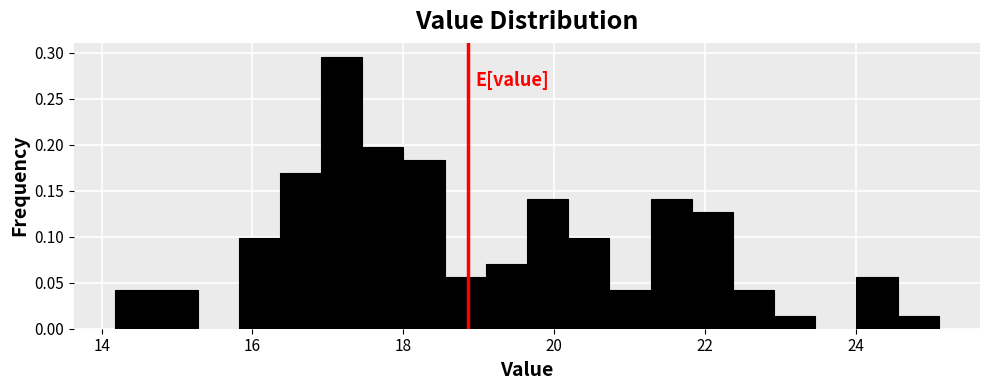

Around what value on the x-axis is the tallest bar? Give the approximate position of its centre, as read against the axis.

17.2